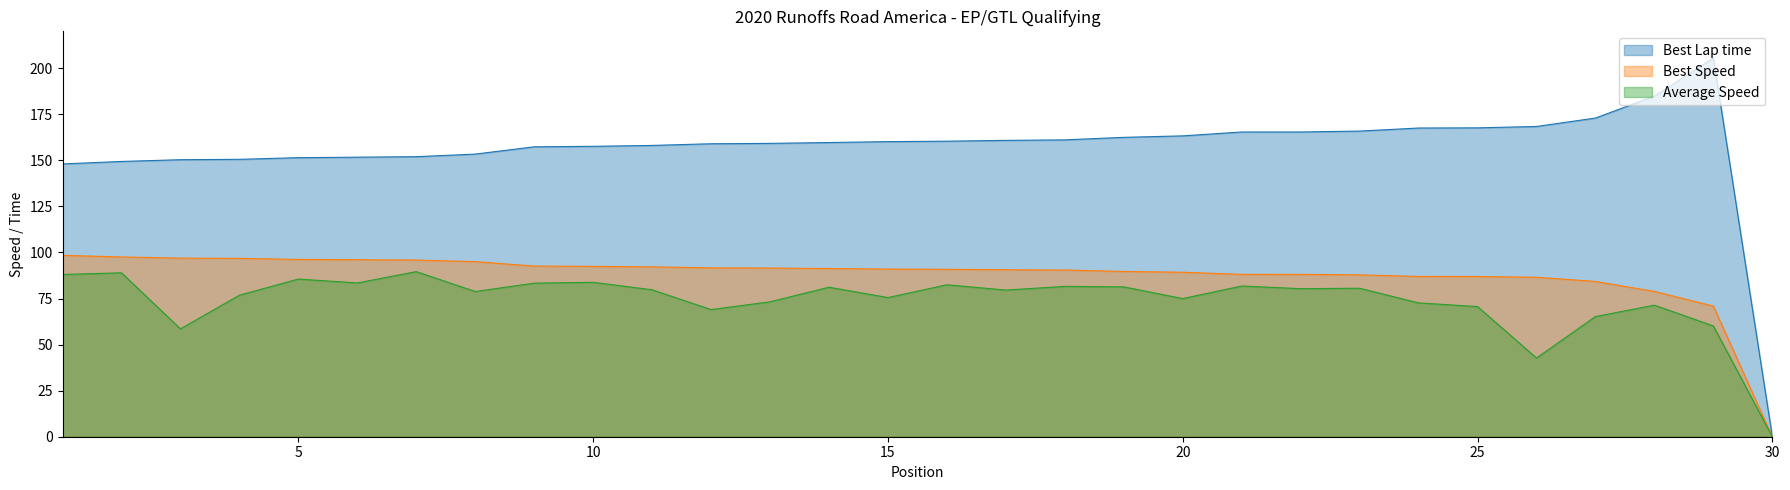

True or false: Best Speed and Best Lap time cross at least once.

False